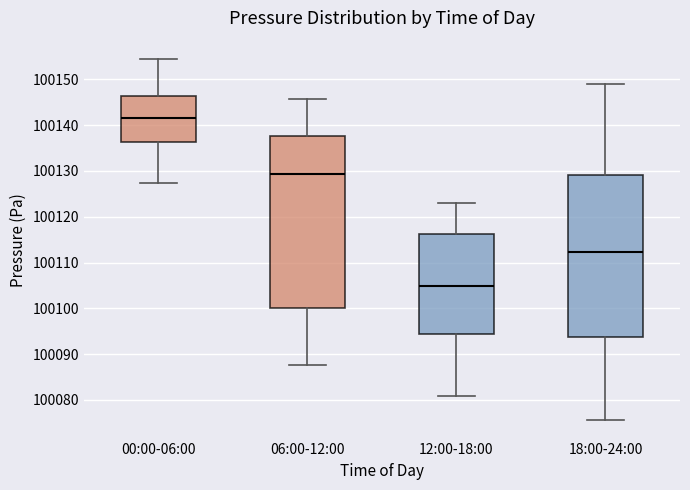

Where does the upper whisker of the box for 12:00-18:00 end on the y-axis? The values are not printed on the chart, so give them approximately, as read against the axis.

100123